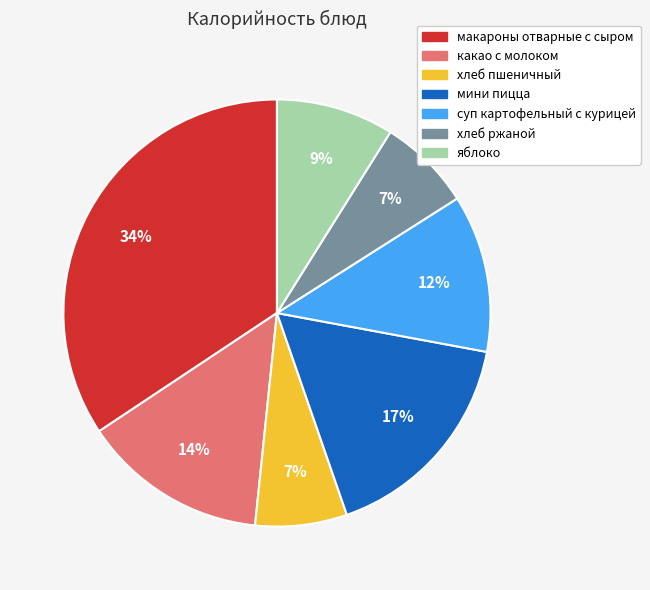

Is макароны отварные с сыром the majority of the pie?

No